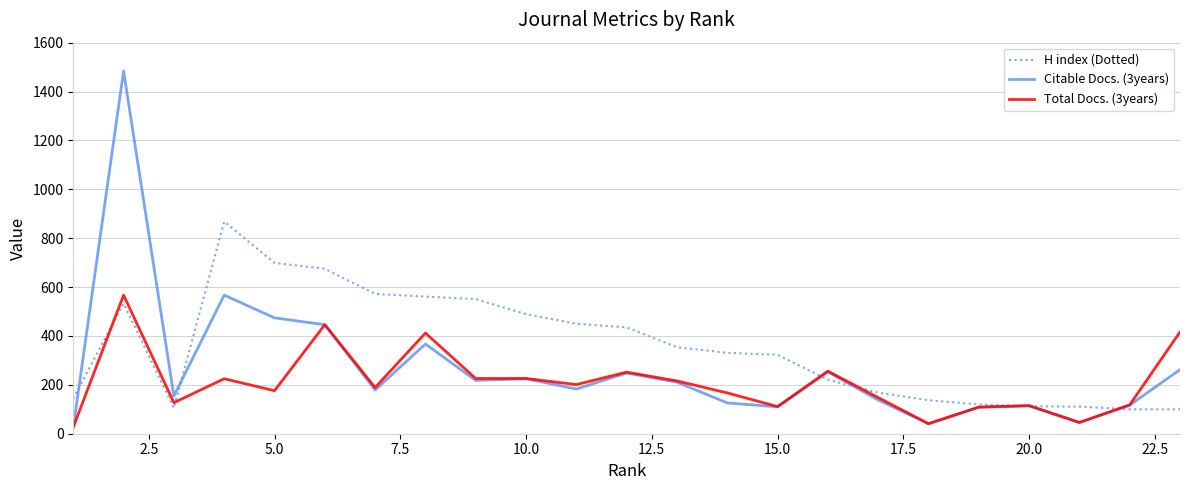

What is the minimum value for H index (Dotted)?

100